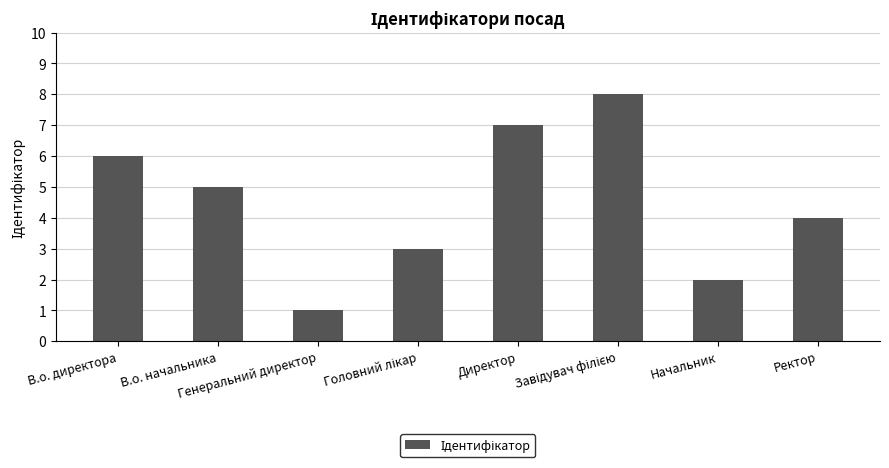

The value at В.о. начальника is 5. True or false?

True